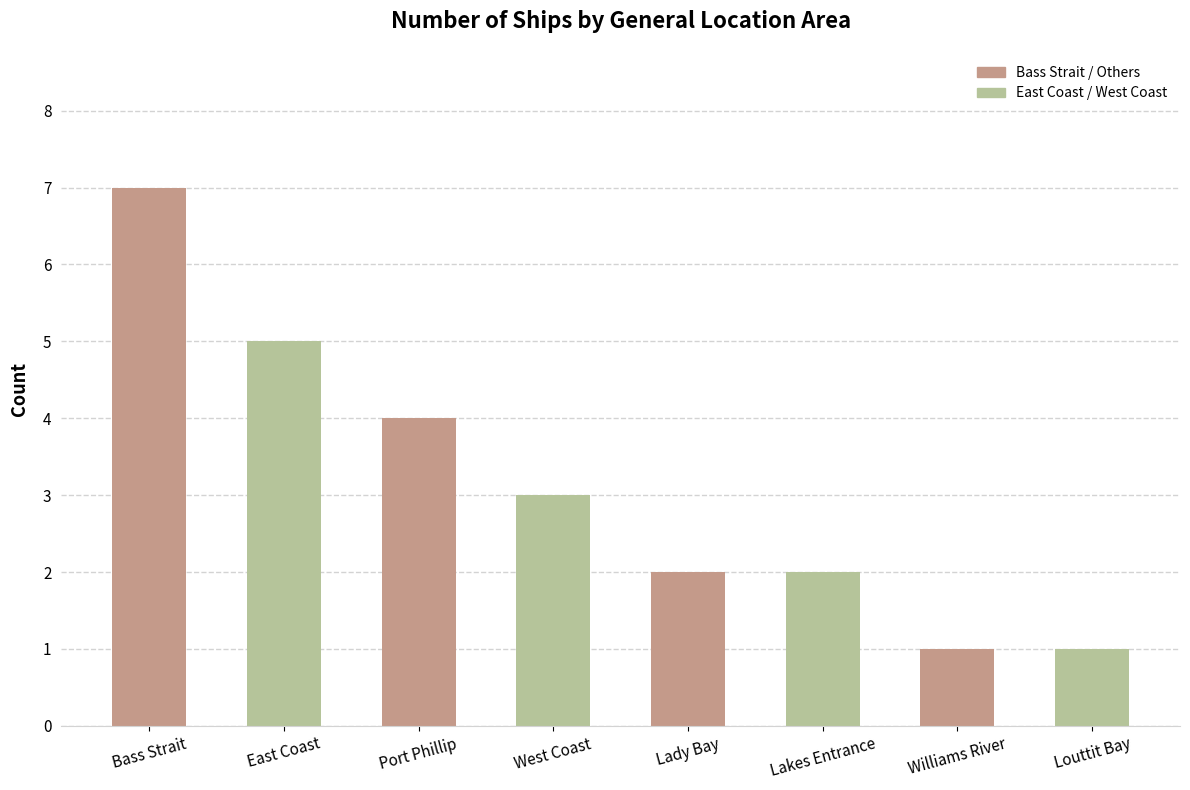

What is the difference between the maximum and second lowest values?

6